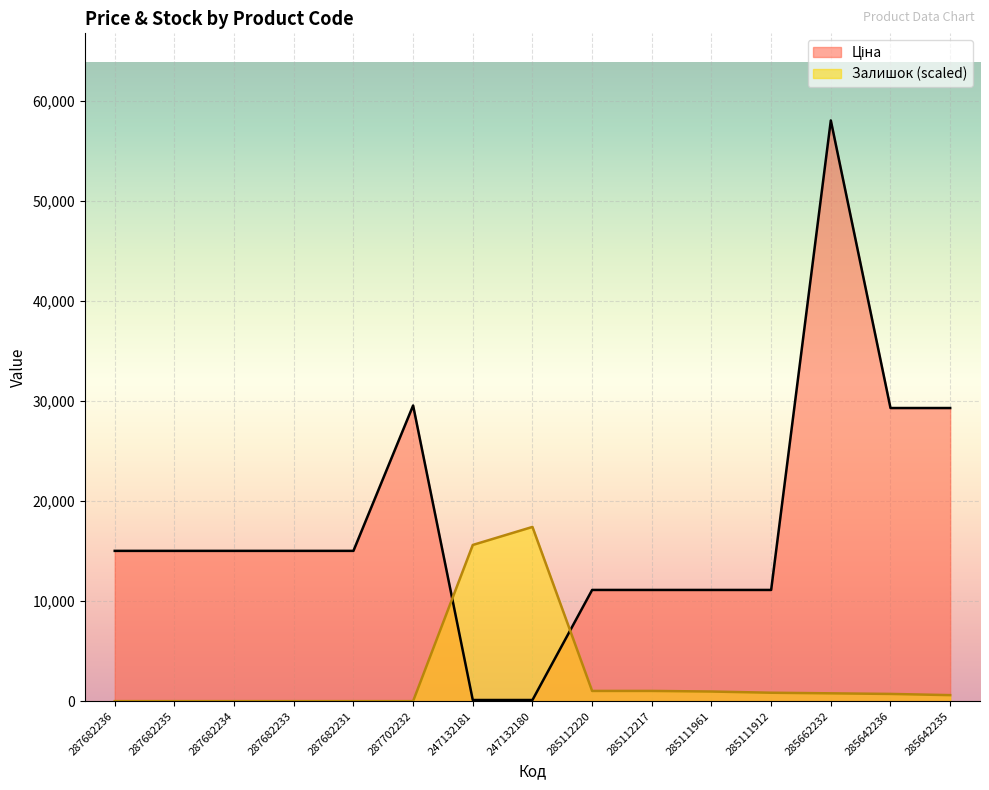

Reading right to left, list all the values displayed in this chart.

Ціна: 285642235=29294.9	285642236=29294.9	285662232=58037.0	285111912=11113.6	285111961=11113.6	285112217=11113.6	285112220=11113.6	247132180=113.3	247132181=113.3	287702232=29548.9	287682231=15019.2	287682233=15019.2	287682234=15019.2	287682235=15019.2	287682236=15019.2
Залишок: 285642235=600.4	285642236=720.5	285662232=780.5	285111912=840.5	285111961=960.6	285112217=1020.7	285112220=1020.7	247132180=17411.1	247132181=15610.0	287702232=0.0	287682231=0.0	287682233=0.0	287682234=0.0	287682235=0.0	287682236=0.0